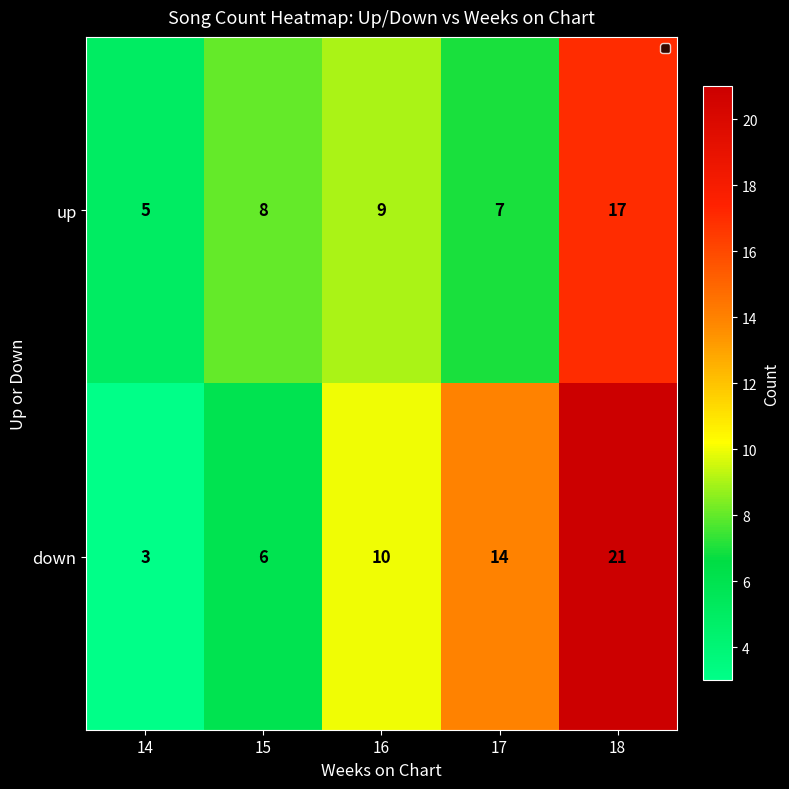

What is the maximum value for up?

17